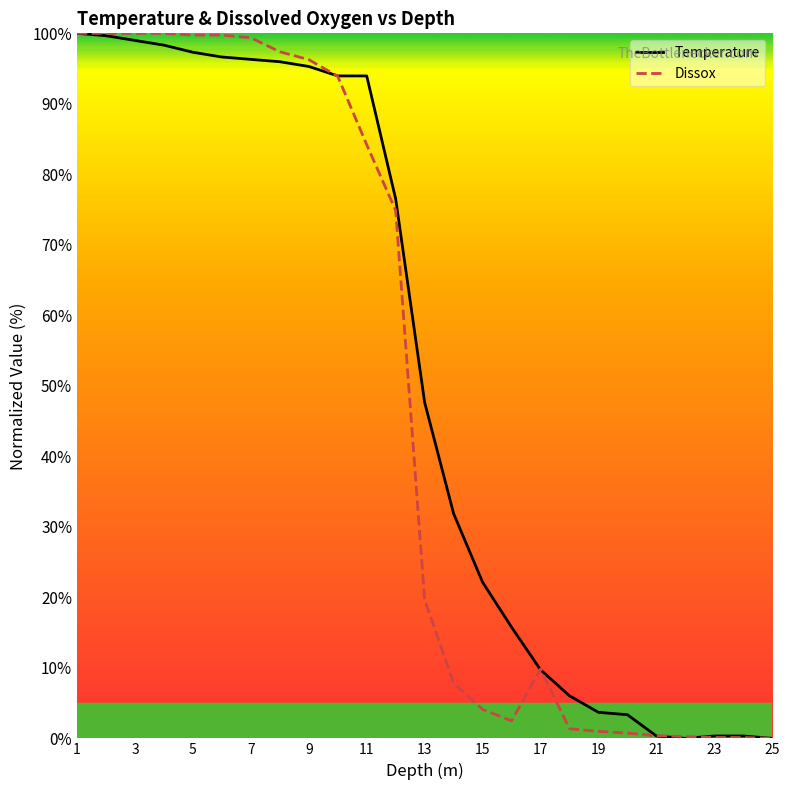

How many values in Dissox are above zero?

24